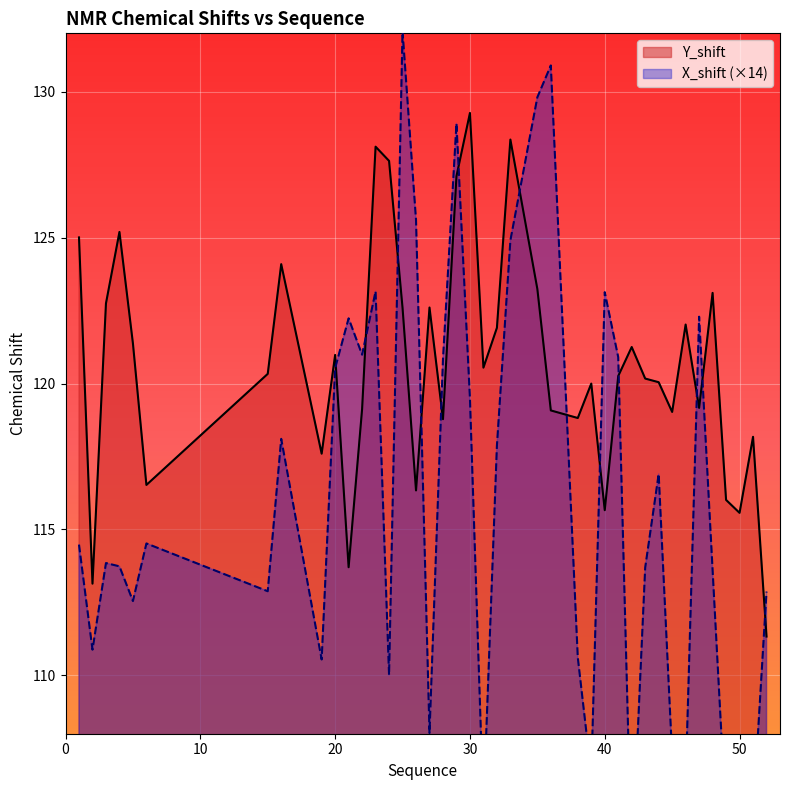

The Y_shift series shows 119.2 at 47. True or false?

True